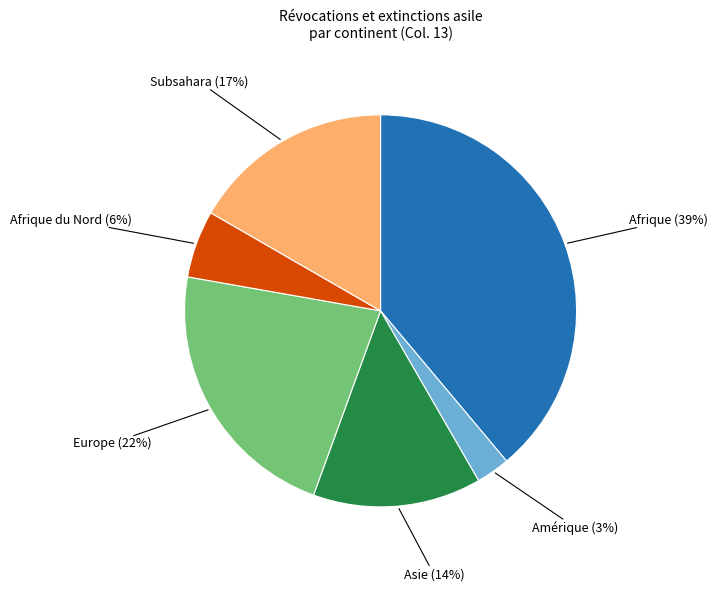

Is there a majority slice in this chart?

No